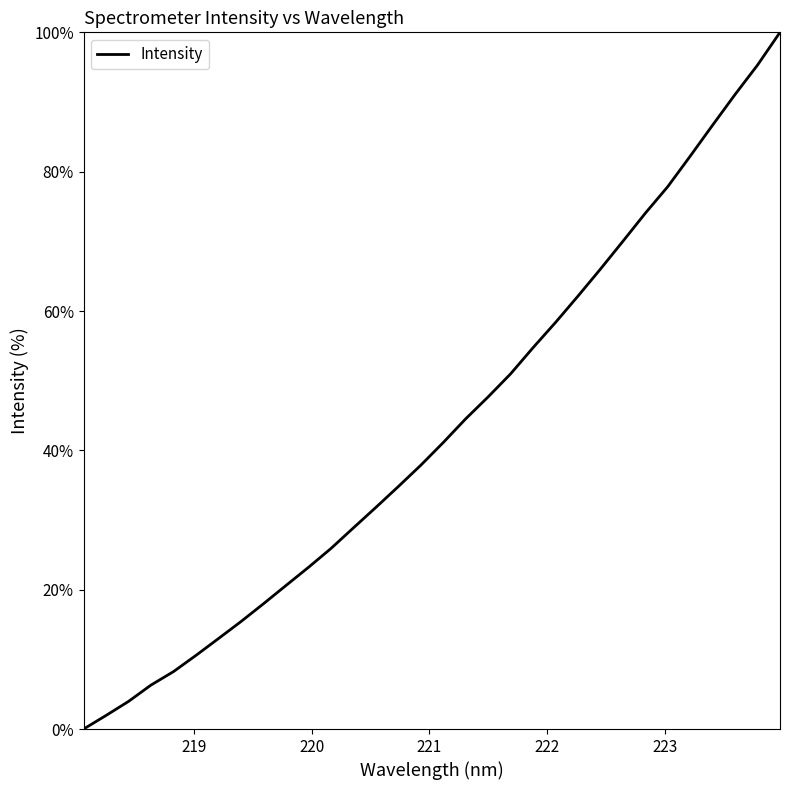

What is the maximum value shown in the chart?

100.0